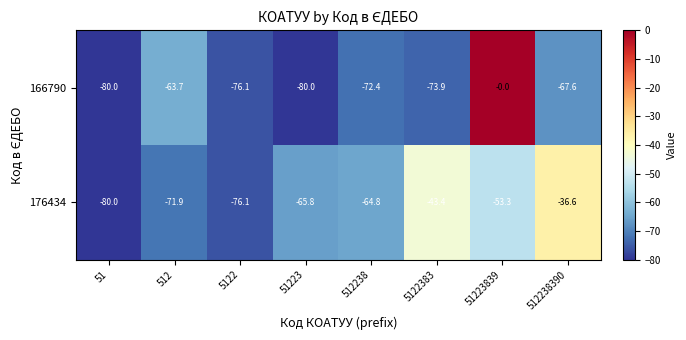

What is the sum of all 166790 values?

-513.7